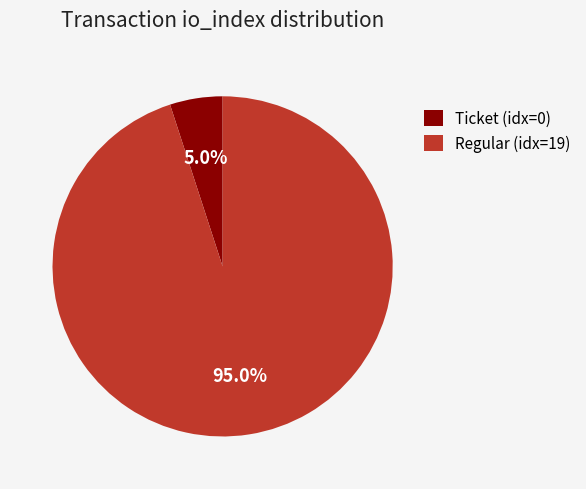

Between Ticket (idx=0) and Regular (idx=19), which is larger?

Regular (idx=19)